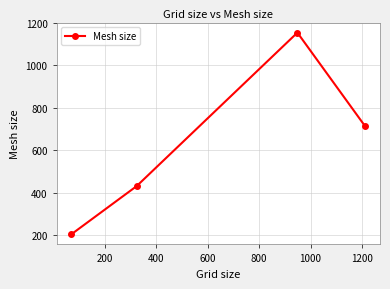

True or false: there are more than 0 points higher than both neighbors.

True